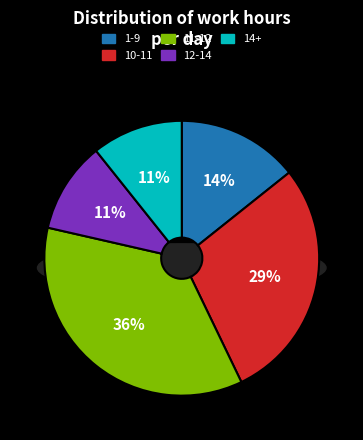

Is 10-11 the majority of the pie?

No